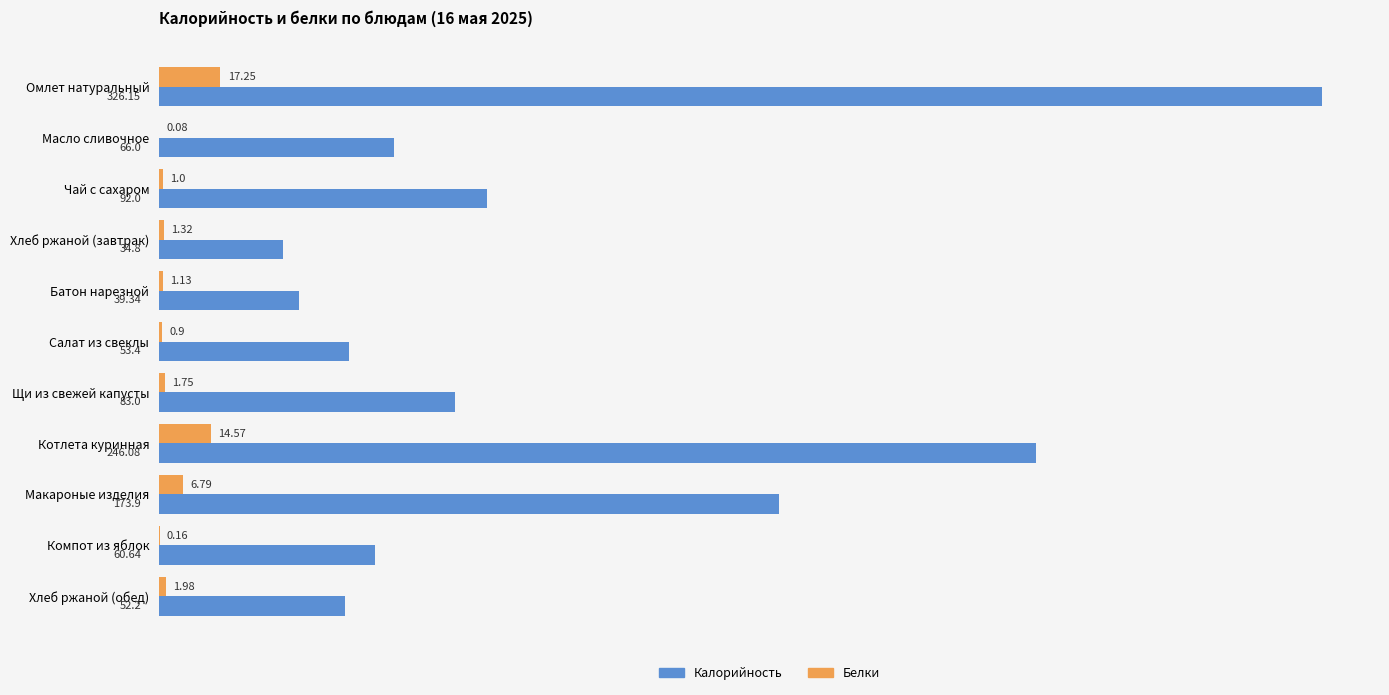

Which category has the highest value in the Калорийность series?

Омлет натуральный